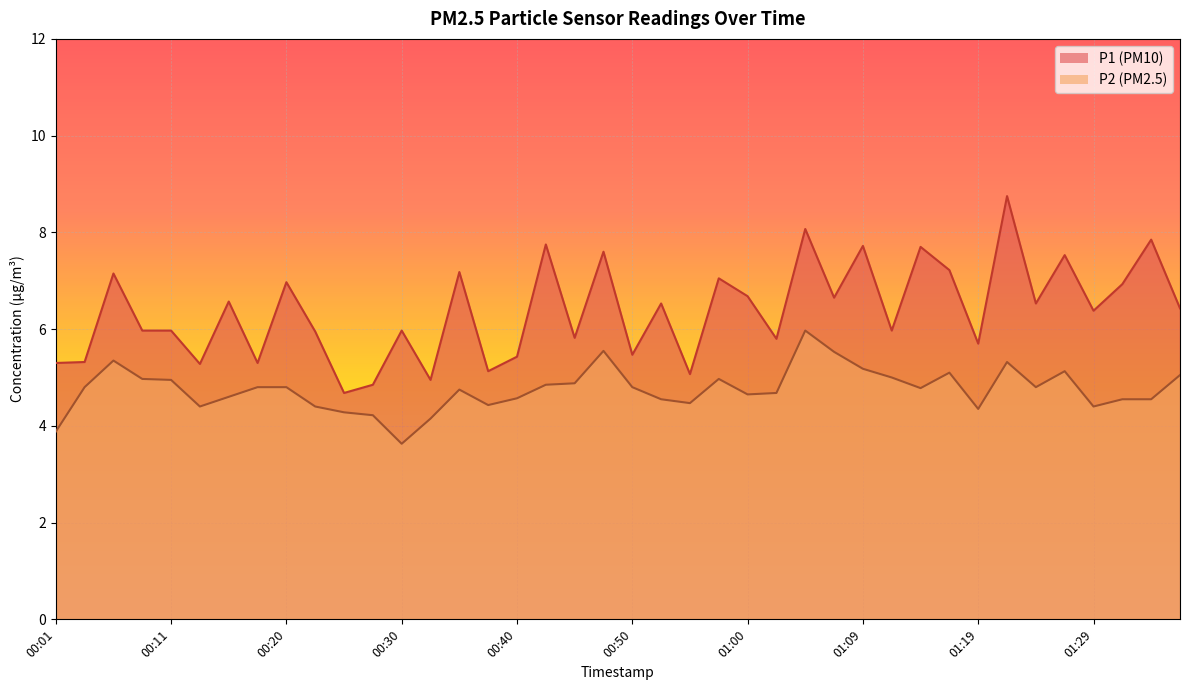

At which category does P1 reach its first local peak?

00:06